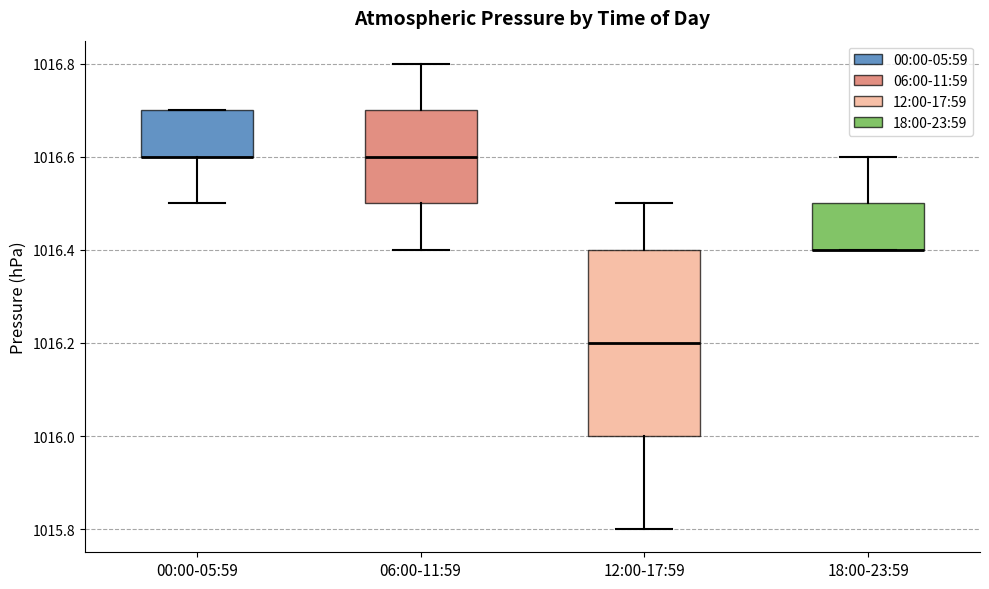

Reading left to right, read every box against the y-axis: the position of its median line, the range the box covers, and the ends of its whiskers. The values are not printed on the chart, so give them approximately, as read against the axis.

00:00-05:59: median 1016.6 (drawn on the box's lower edge), box 1016.6 to 1016.7, whiskers 1016.5 to 1016.7
06:00-11:59: median 1016.6, box 1016.5 to 1016.7, whiskers 1016.4 to 1016.8
12:00-17:59: median 1016.2, box 1016.0 to 1016.4, whiskers 1015.8 to 1016.5
18:00-23:59: median 1016.4 (drawn on the box's lower edge), box 1016.4 to 1016.5, whiskers 1016.4 to 1016.6